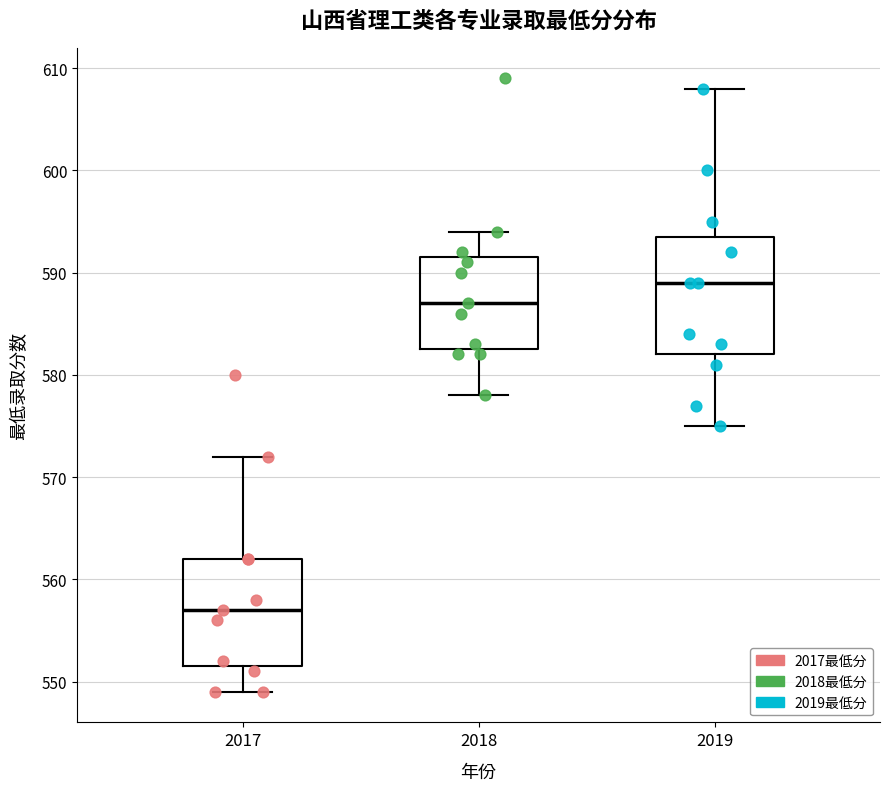

Where is the upper edge of the box at x = 2019 on the y-axis? The values are not printed on the chart, so give them approximately, as read against the axis.

594